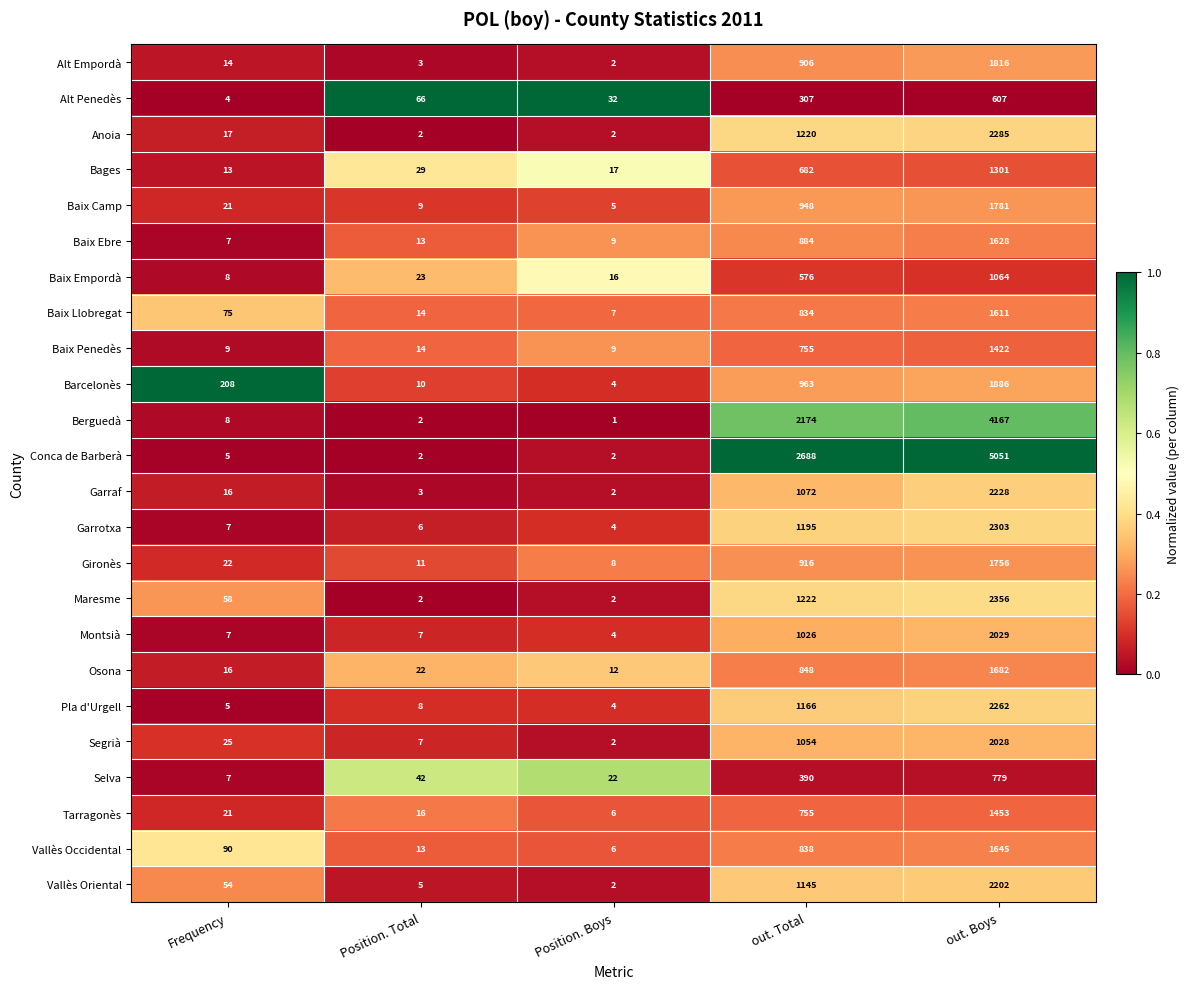

What is the difference between the Alt Penedès values at Frequency and out. Boys?

603